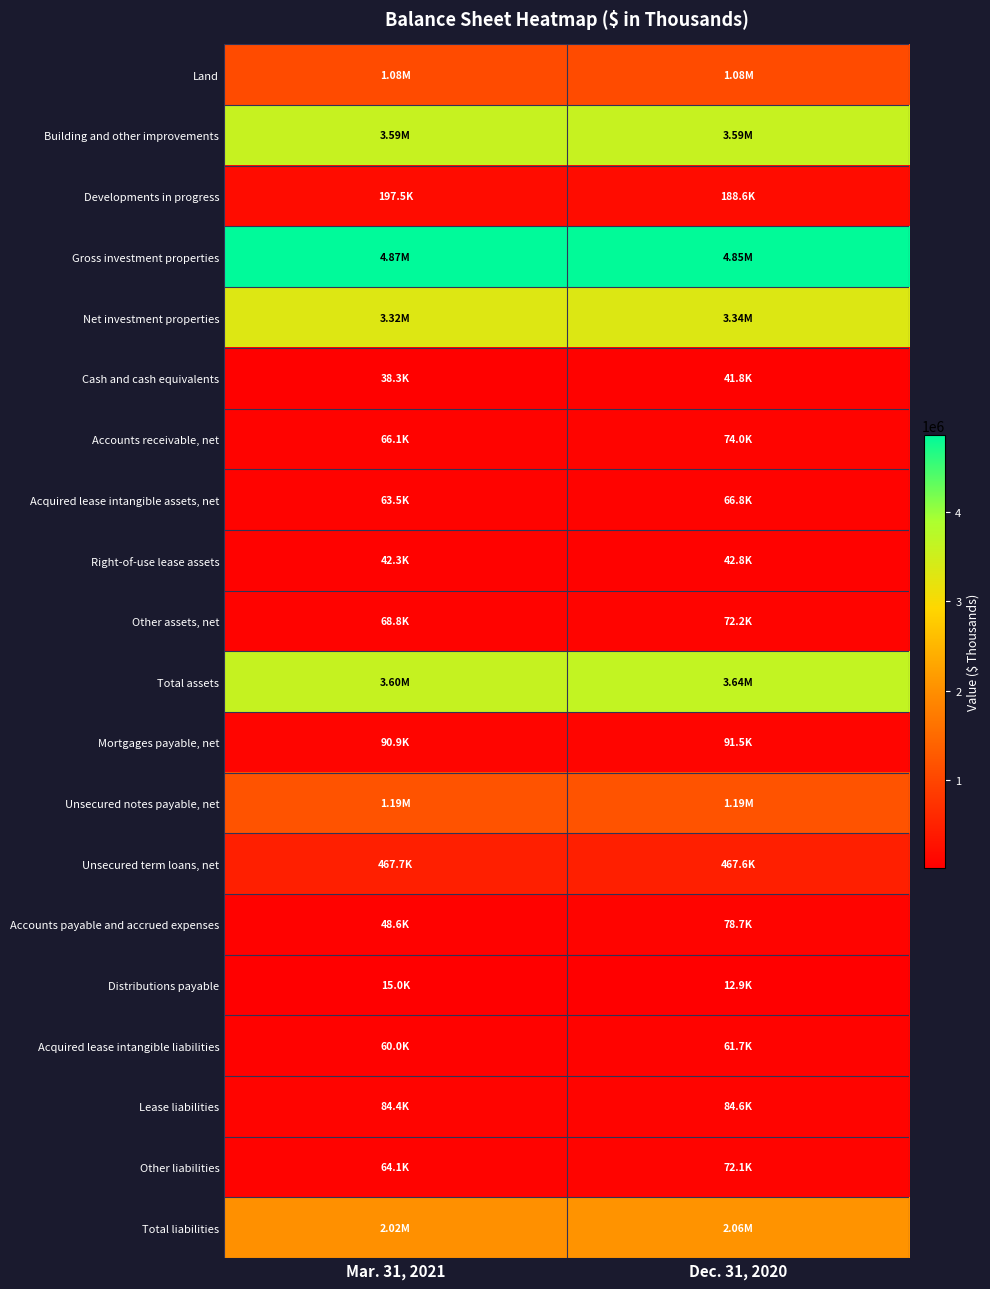

Between Mar. 31, 2021 and Dec. 31, 2020, which series saw the biggest shift?

Total assets